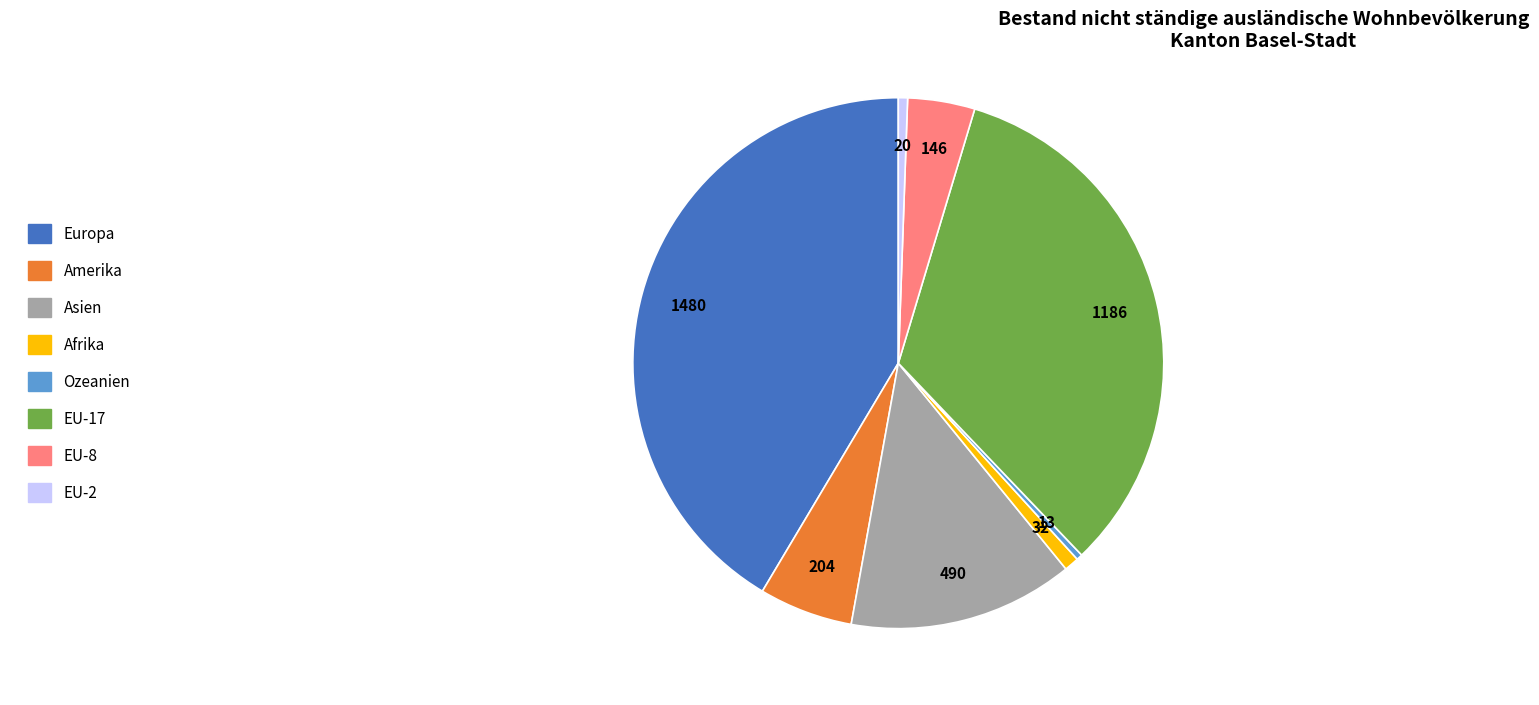

Does Afrika account for over 50% of the chart?

No